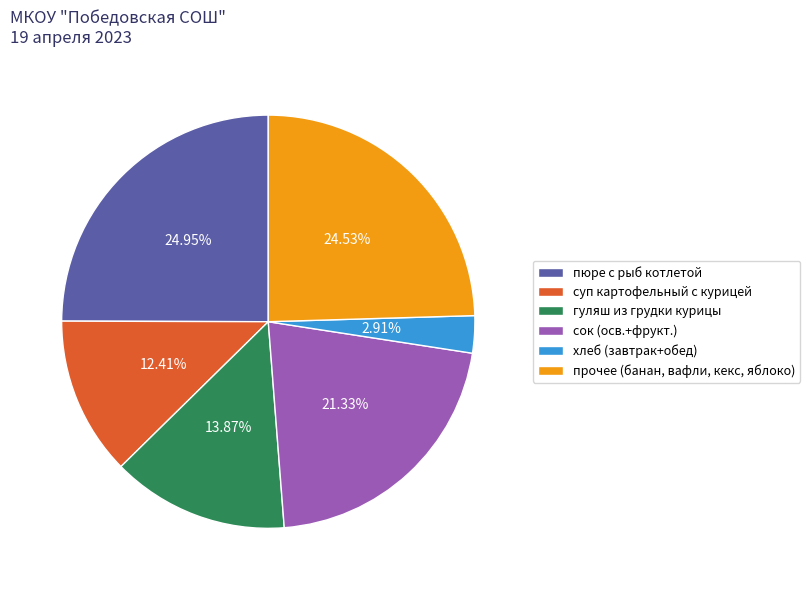

To the nearest percent, what is the average slice percentage?

17%